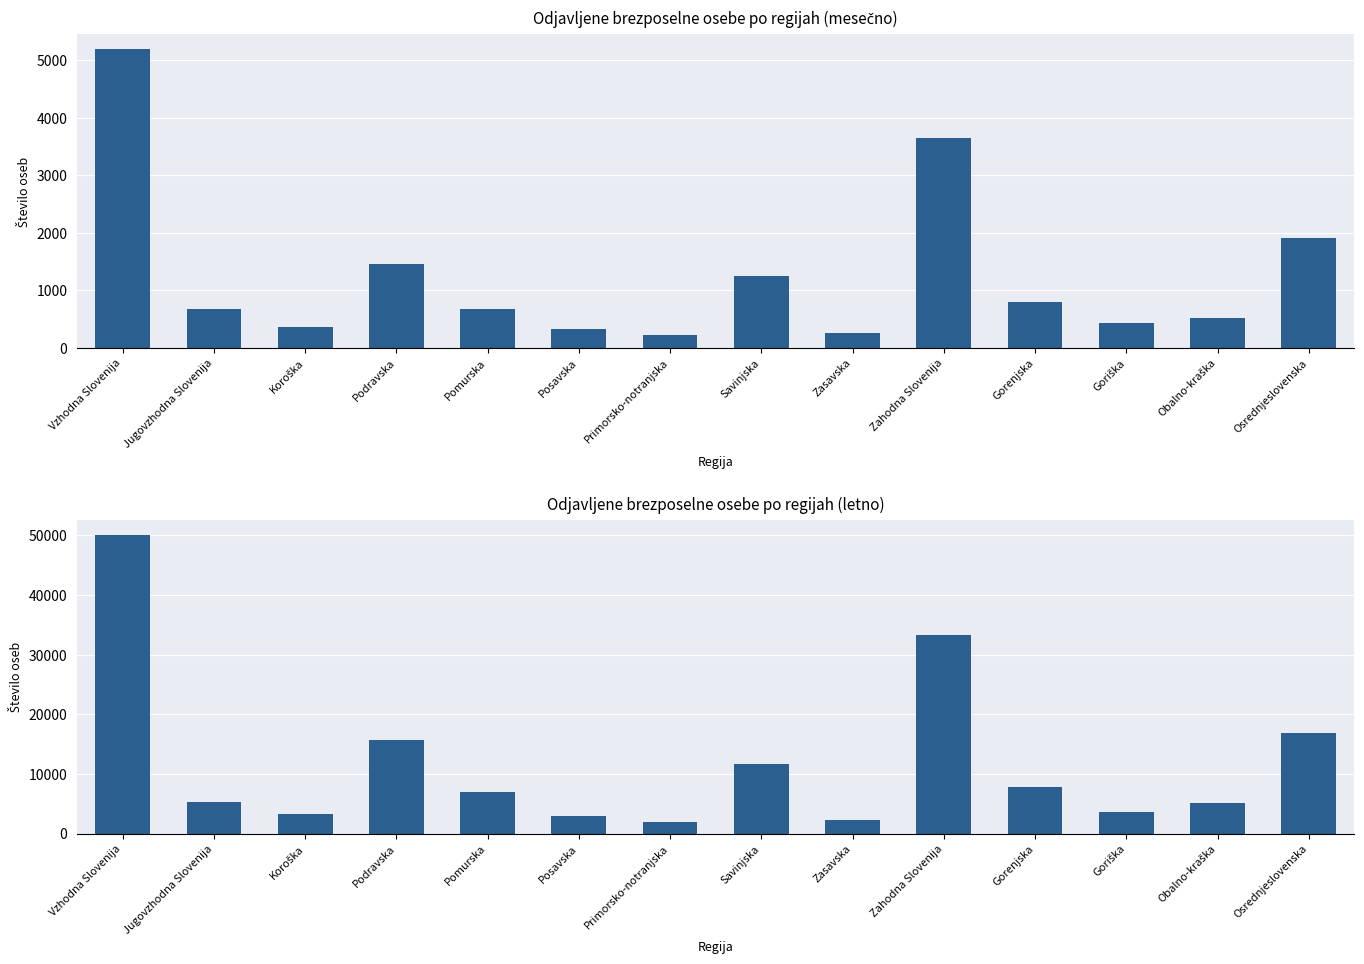

The I-XII 20 series shows 2820 at Primorsko-notranjska. True or false?

False